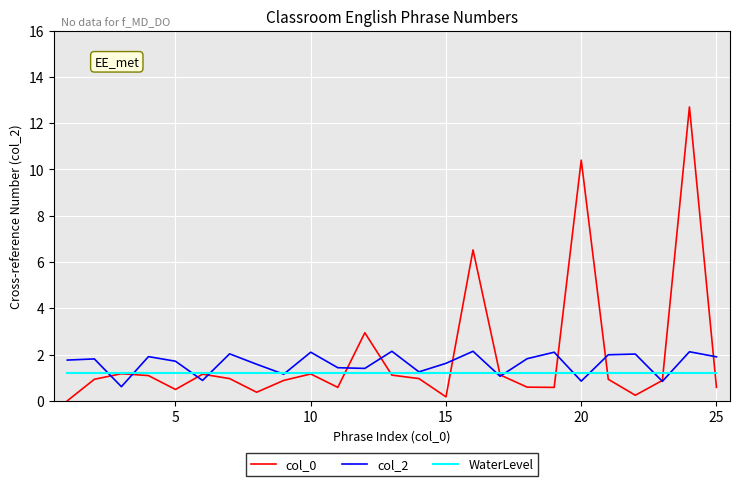

What is the greatest value displayed?

12.7